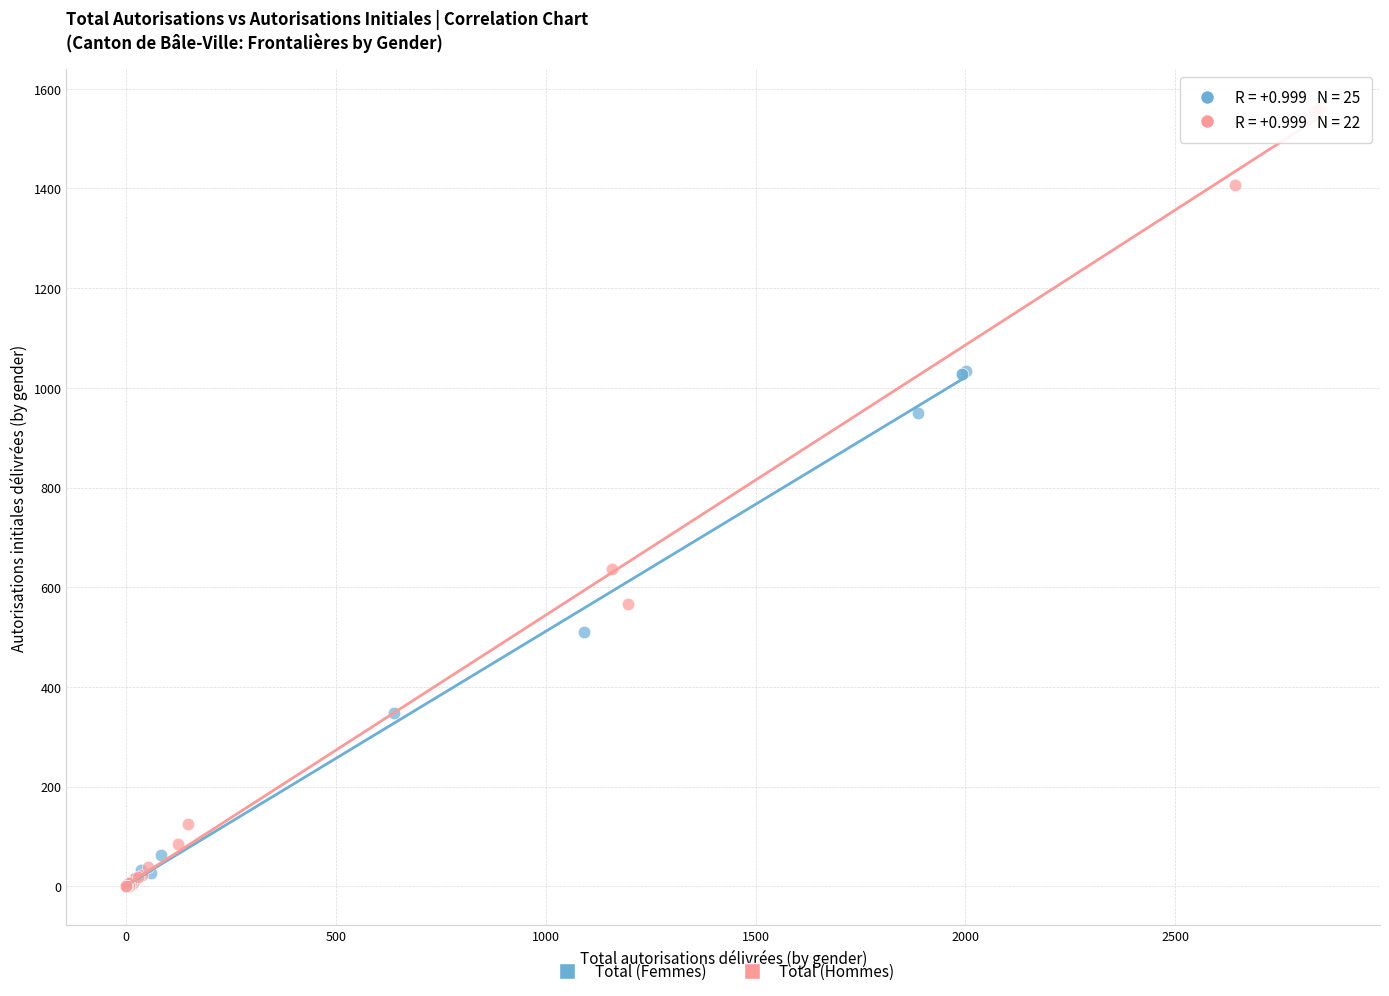

Which series reaches the maximum Y coordinate?

Total (Hommes)